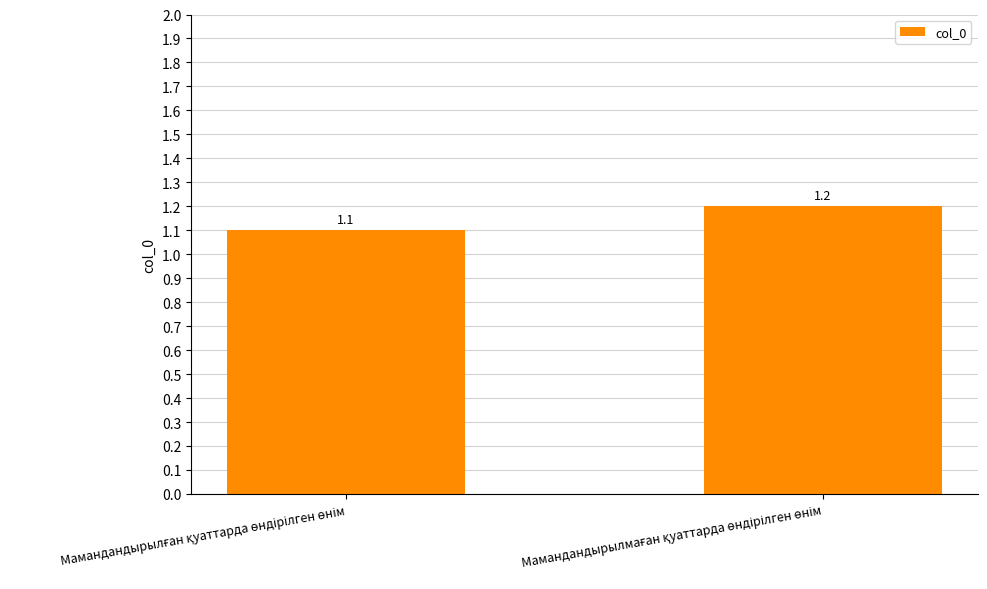

What is the greatest value displayed?

1.2